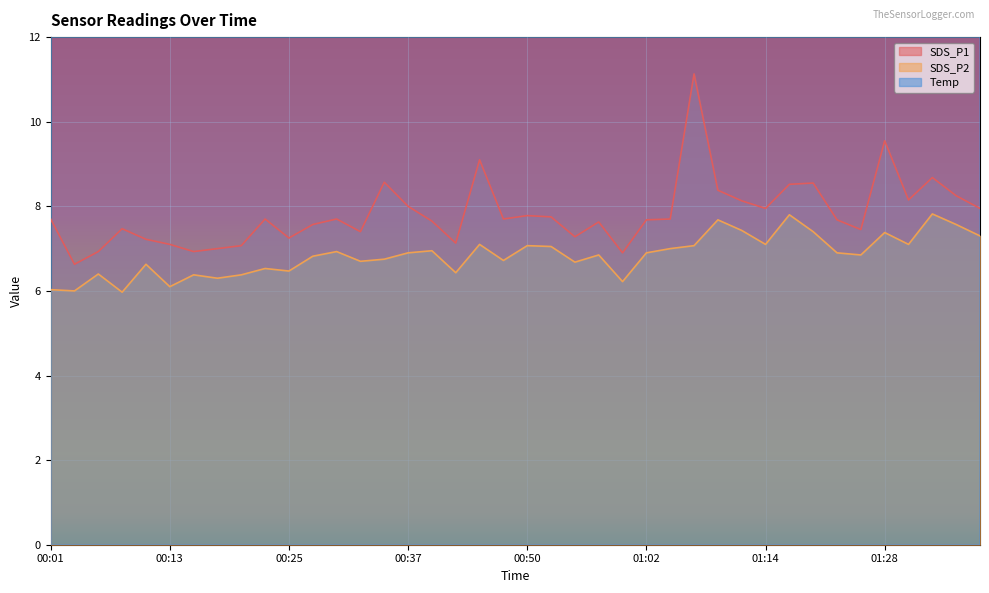

True or false: SDS_P2 and Temp intersect in this chart.

False